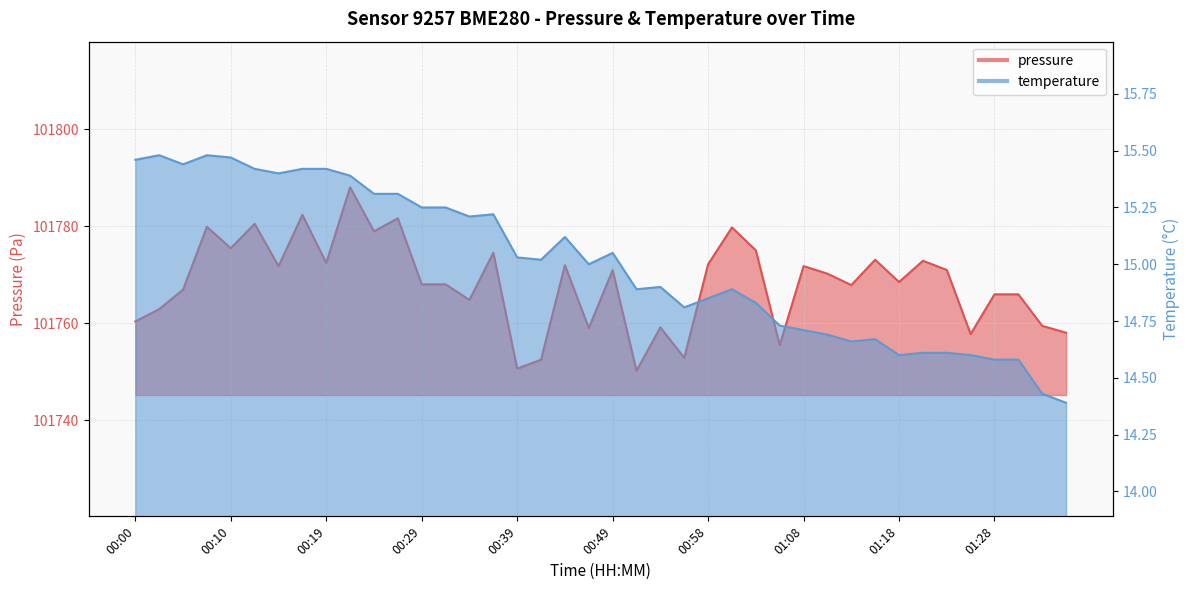

True or false: pressure has more than 2 interior local peaks.

True